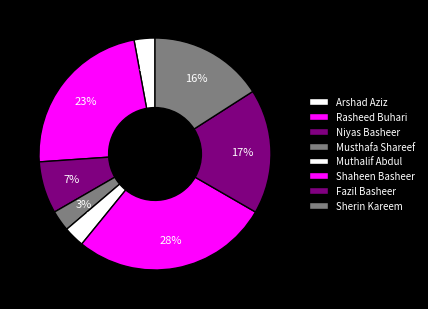

The Fazil Basheer slice represents 17% of the pie. True or false?

True